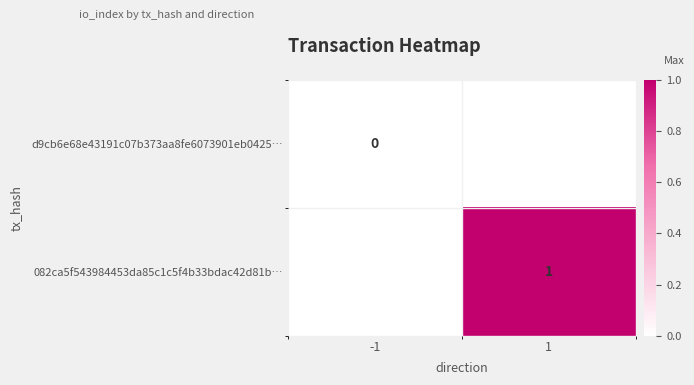

Is it true that 082ca5f543984453da85c1c5f4b33bdac42d81b… equals 1 at 1?

True